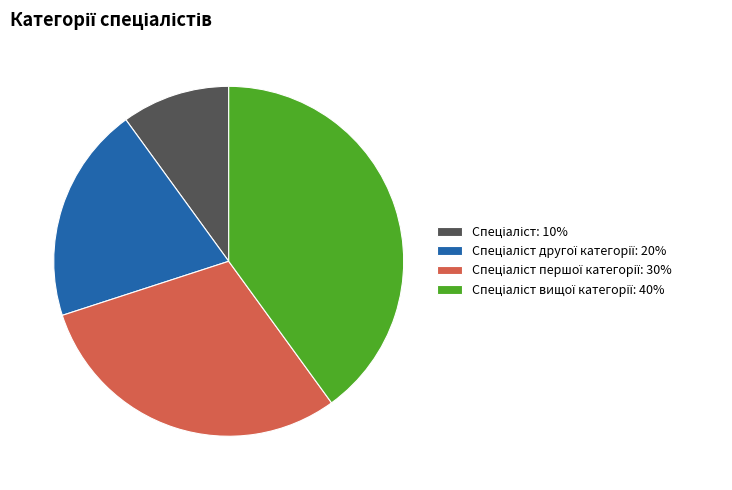

Does any single category account for the majority?

No